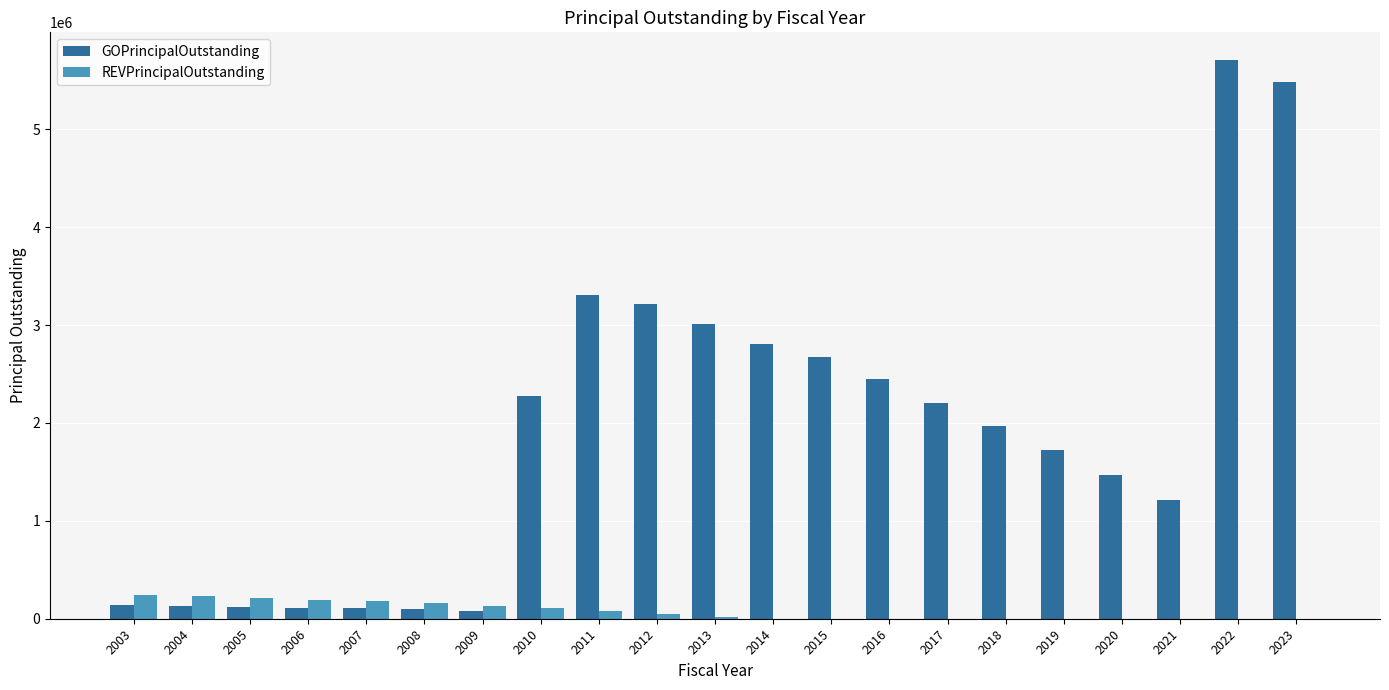

The GOPrincipalOutstanding series shows 2445000 at 2016. True or false?

True